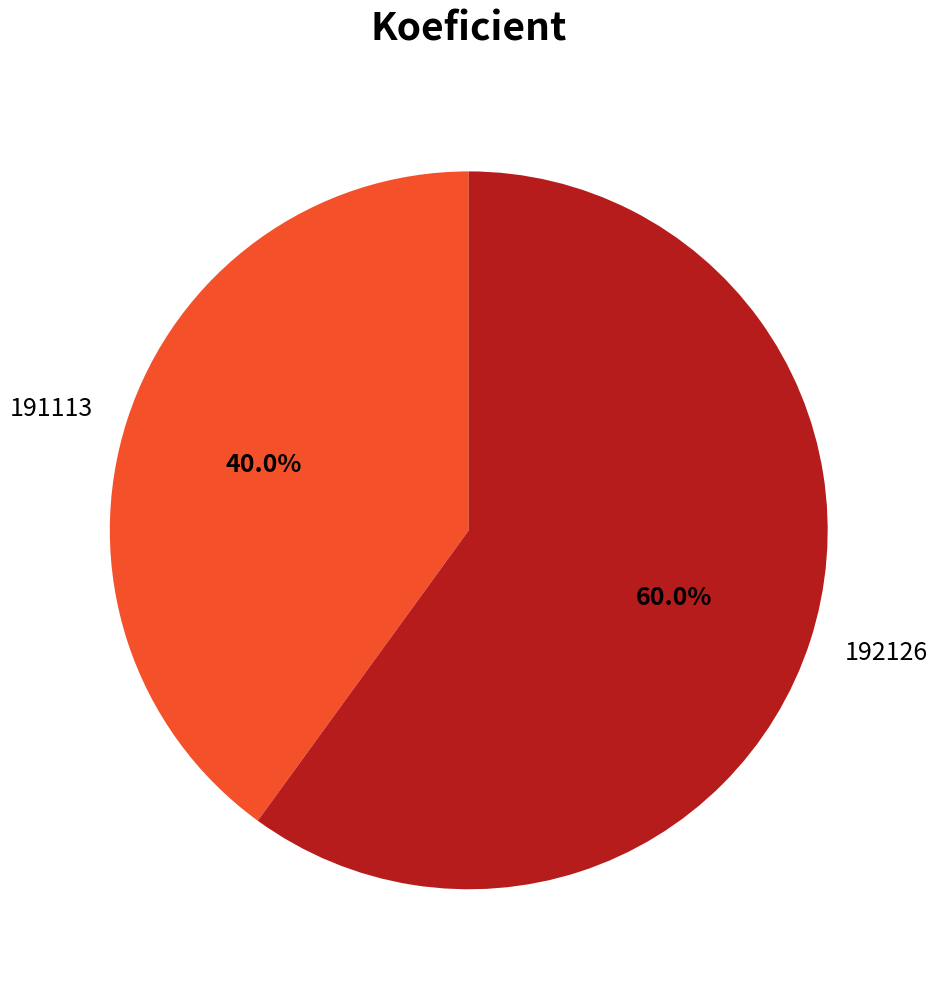

Does any single category account for the majority?

Yes